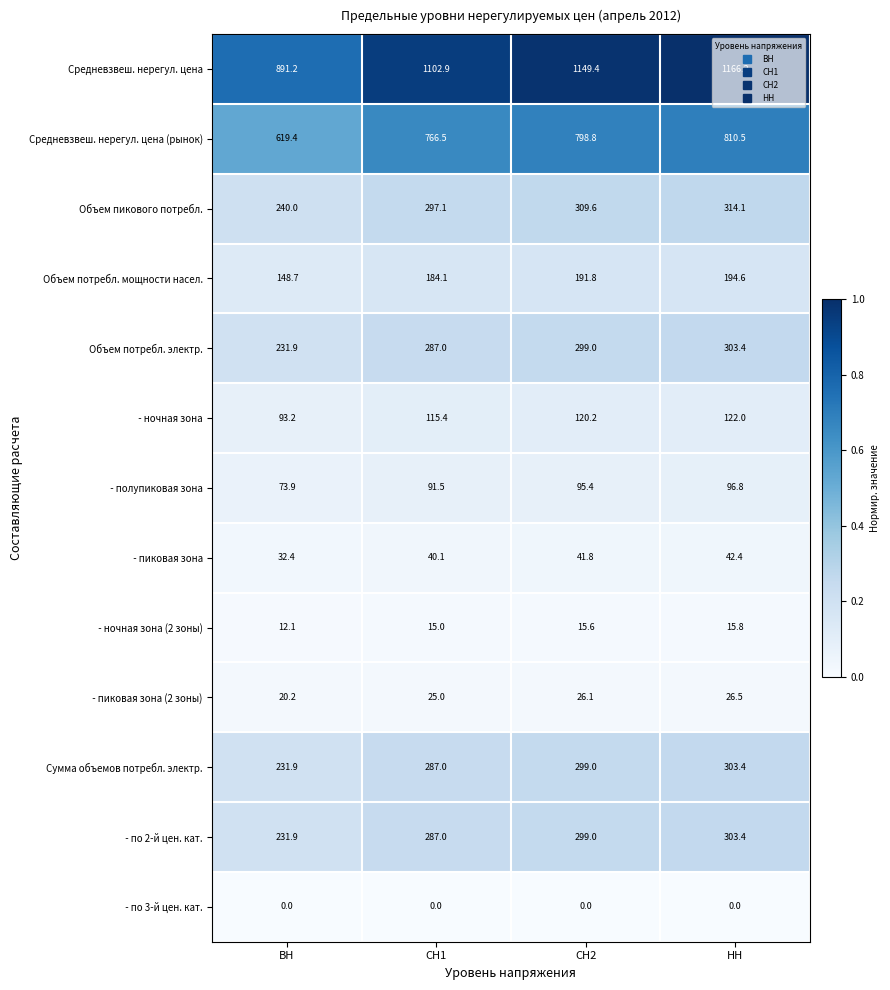

At which category does the chart reach its peak across all series?

НН